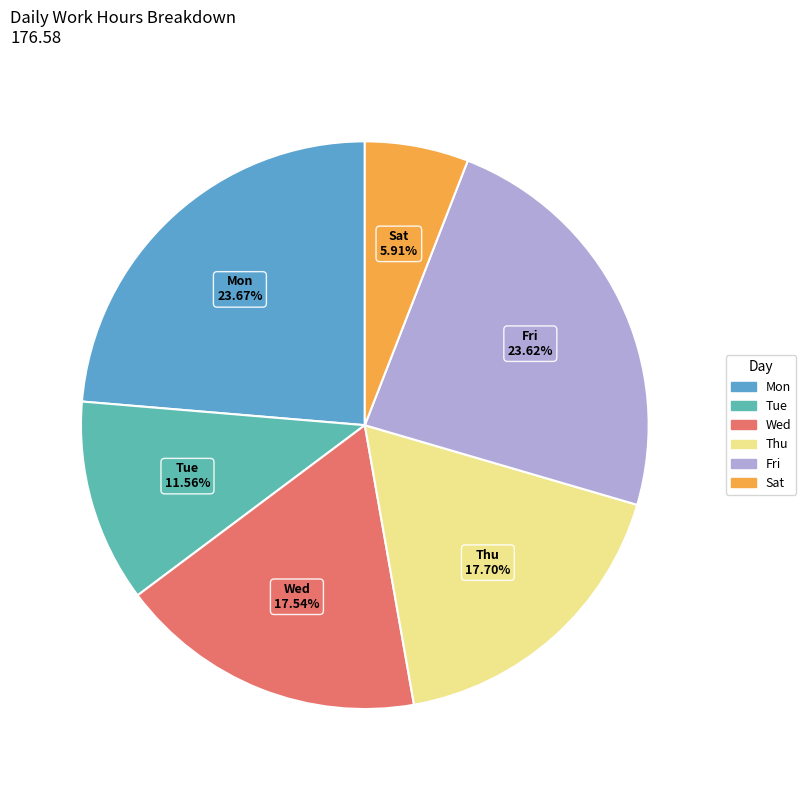

How many segments does this pie chart have?

6